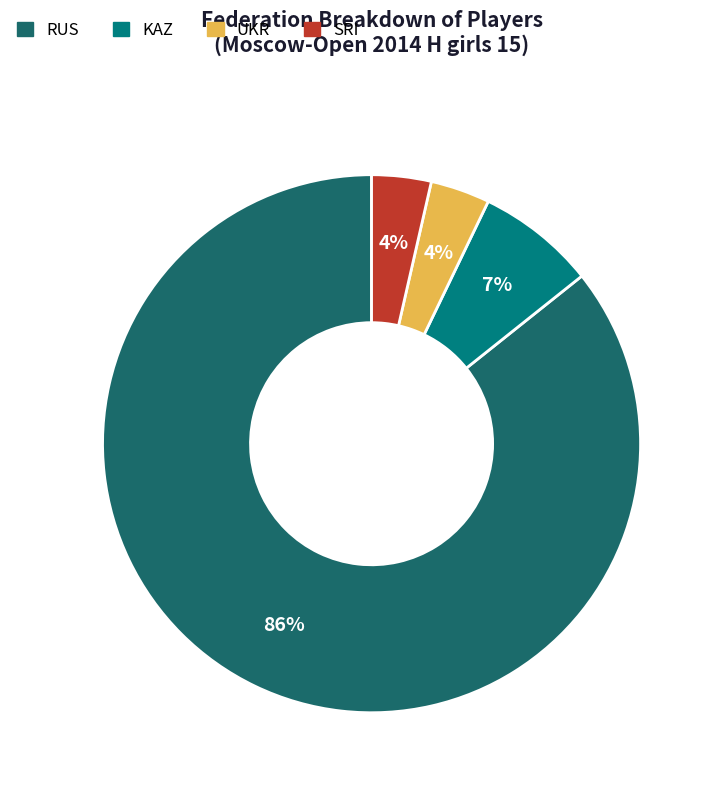

How many slices are in this pie chart?

4